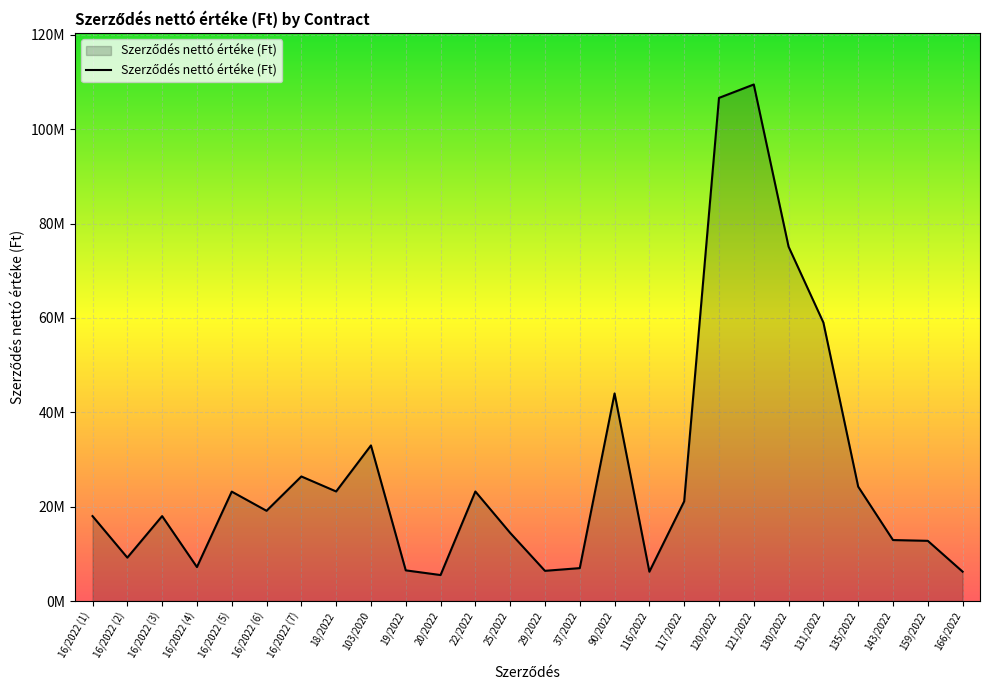

How many interior local valleys (lower than both neighbors) does the data have?

7